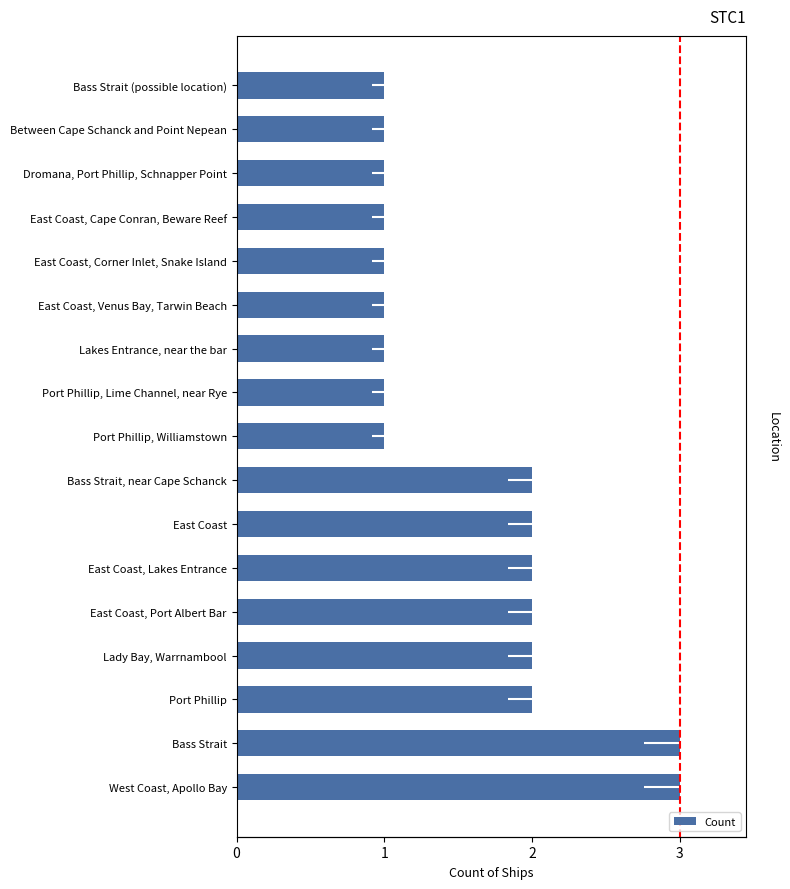

The value at Lady Bay, Warrnambool is 2. True or false?

True